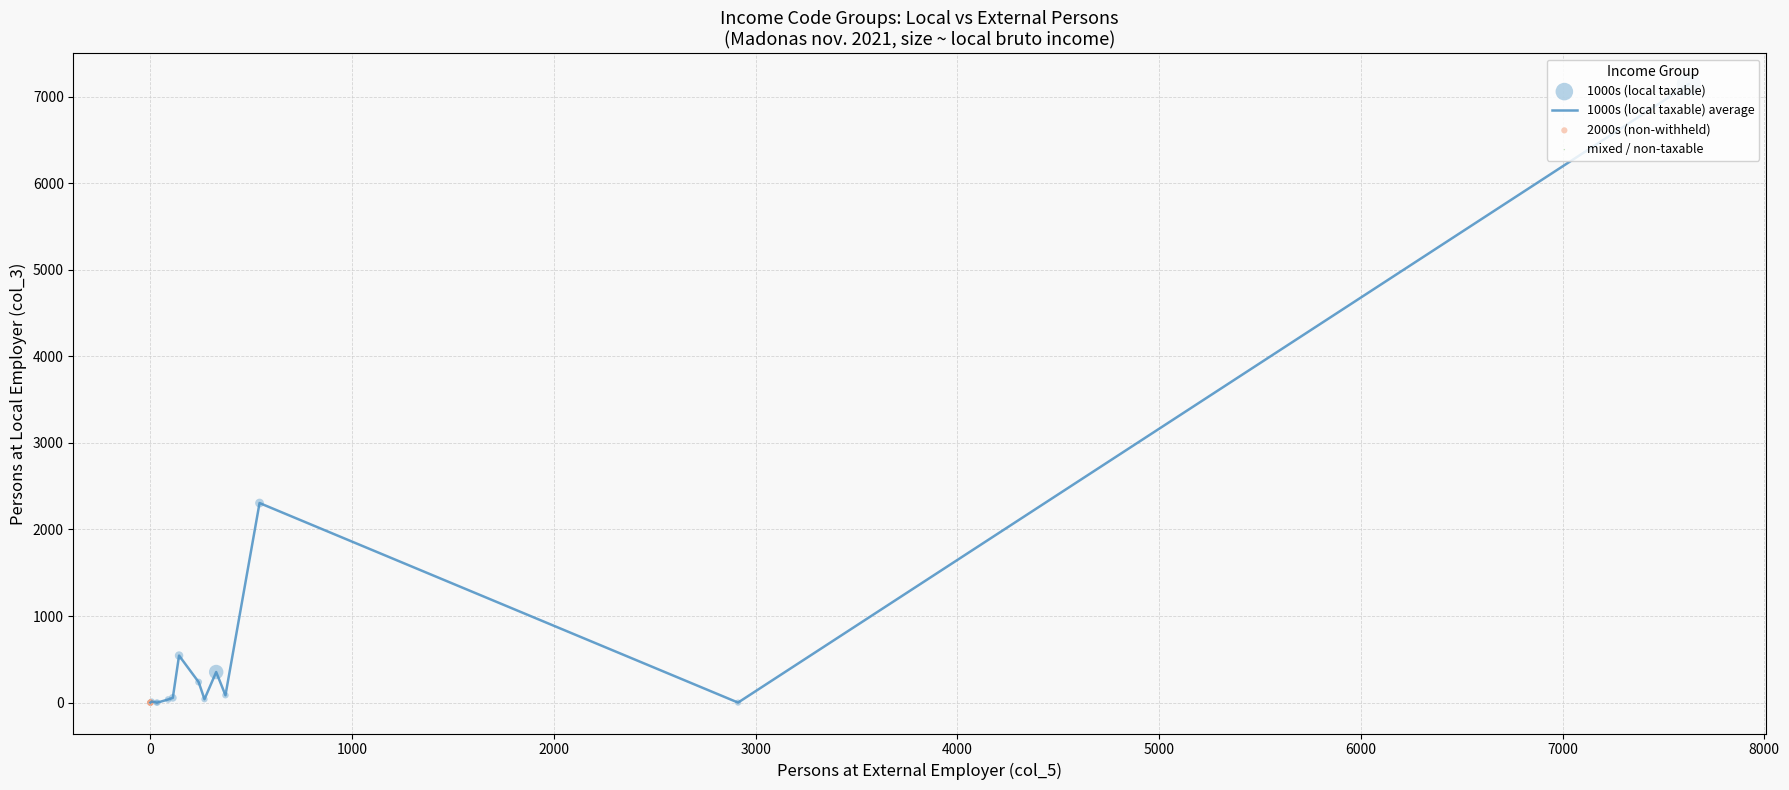

What is the greatest value displayed?

7142